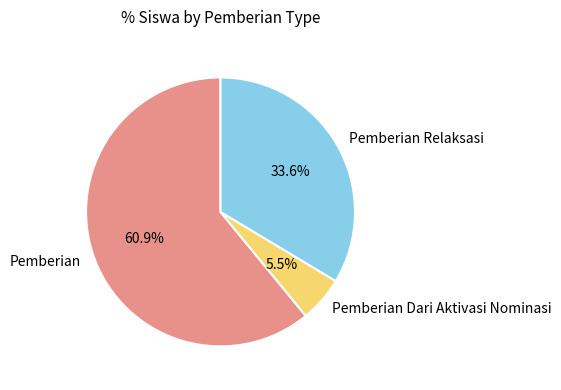

Approximately how many times larger is the value at Pemberian Relaksasi compared to Pemberian?

0.6